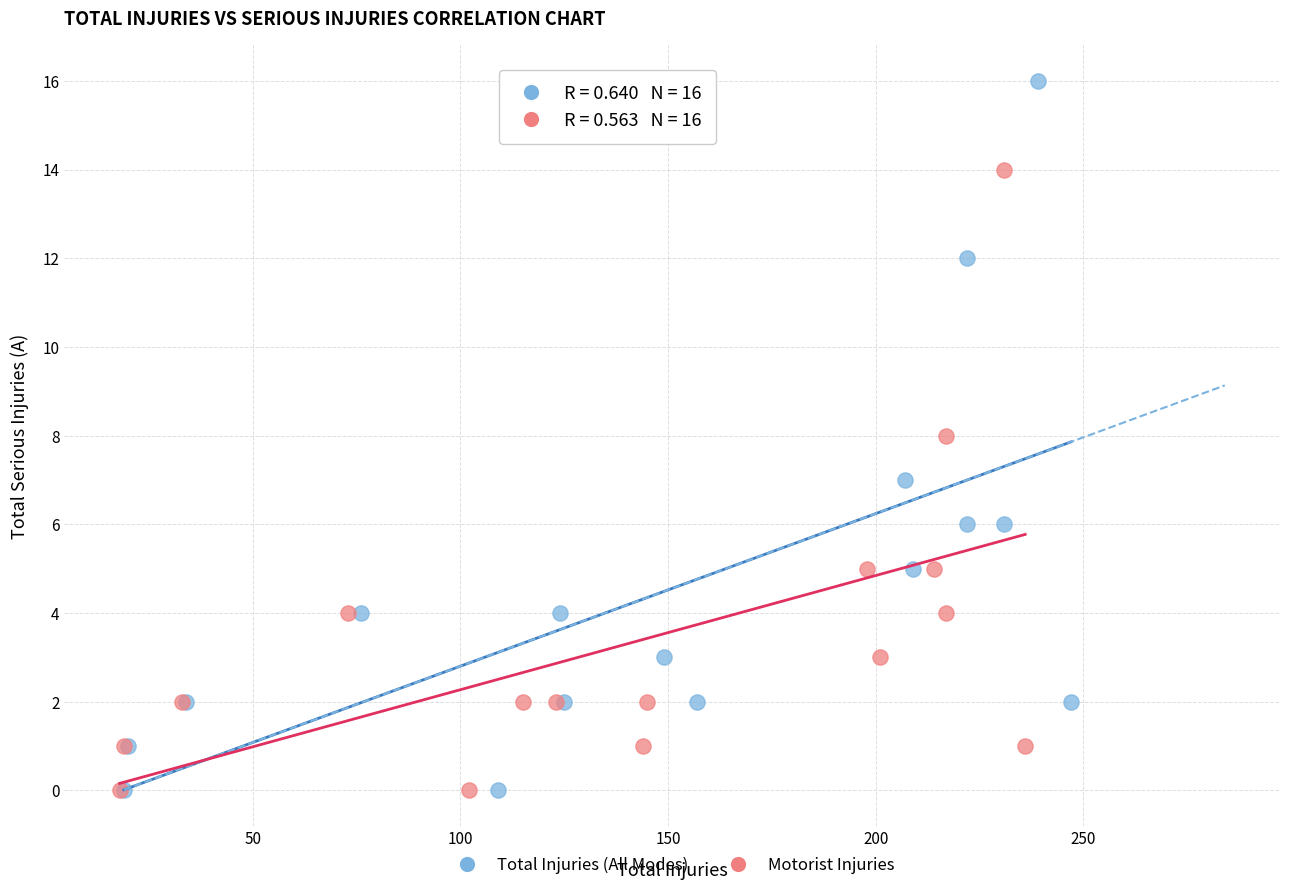

Which series reaches the maximum Y coordinate?

Total Injuries (All Modes)